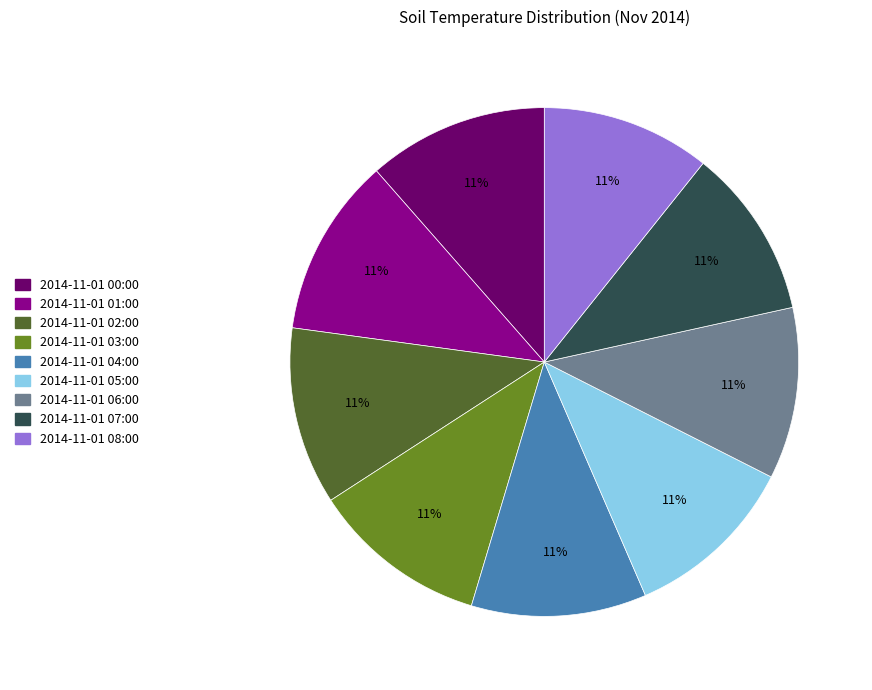

What percentage is the 2014-11-01 03:00 slice, to the nearest percent?

11%